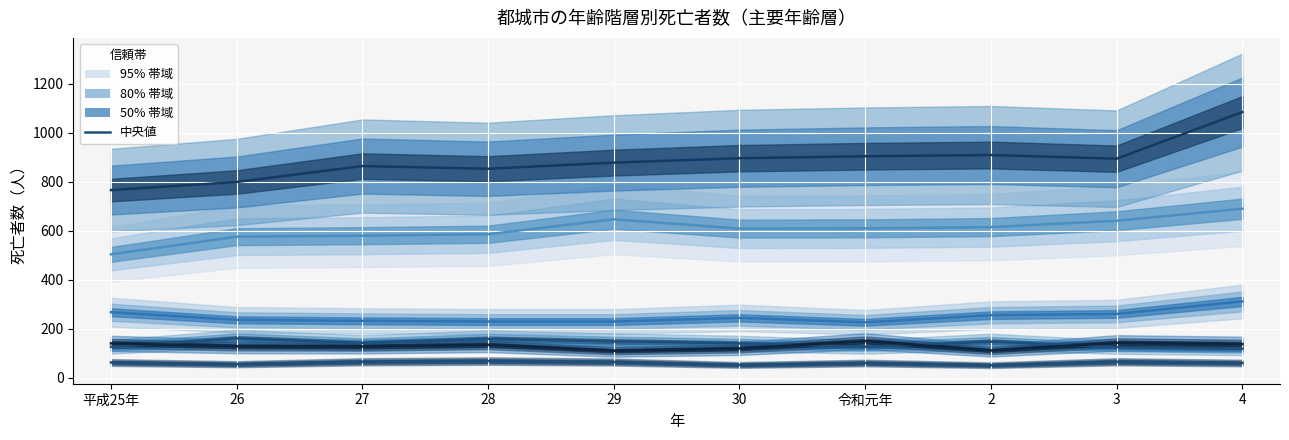

In 男(60～69), how many points are higher than both neighbors (excluding endpoints)?

3